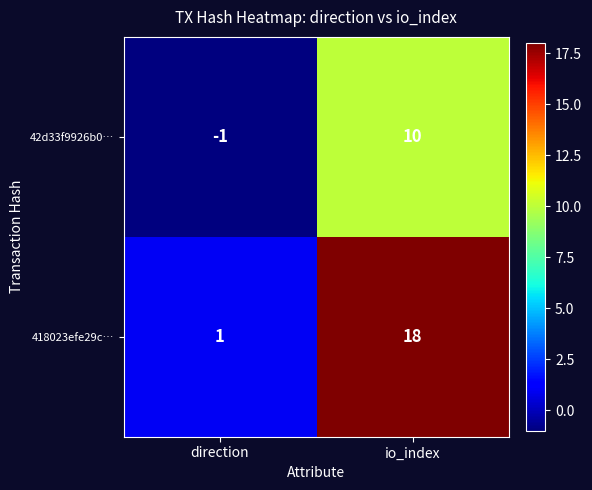

At which label is 418023efe29c… closest to 9?

direction